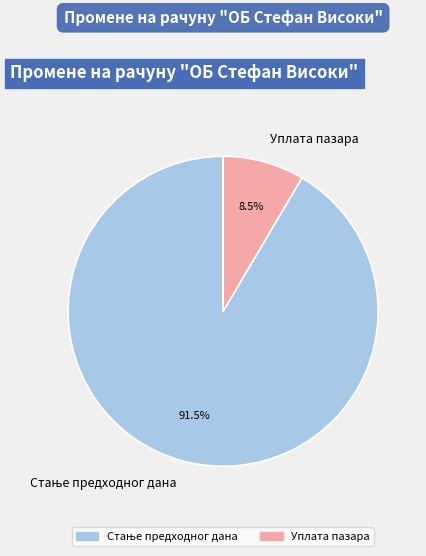

Which slice is the smallest?

Уплата пазара